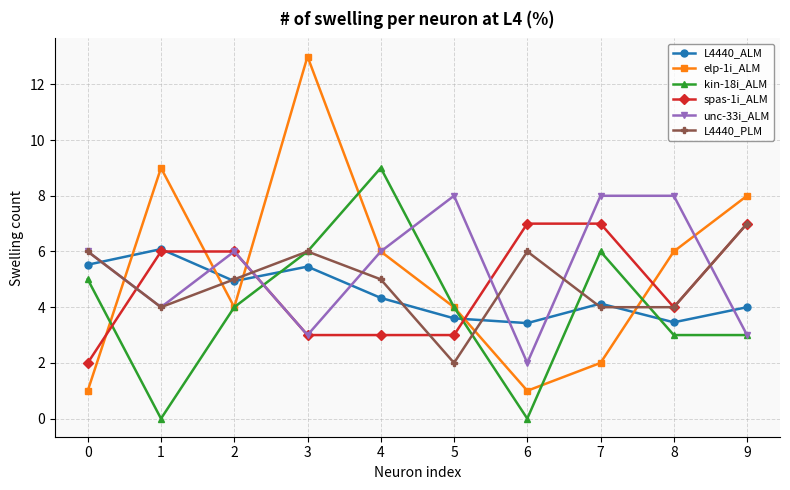

How many interior local valleys does the elp-1i_ALM series have?

2